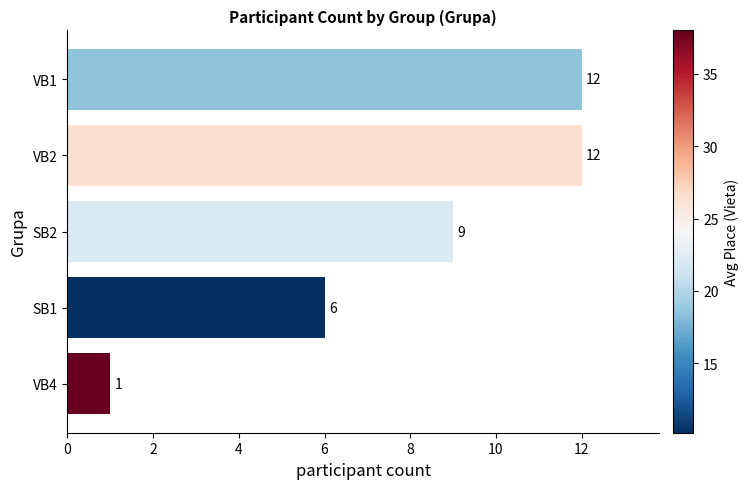

Reading top to bottom, extract all data points from this chart.

VB1=12	VB2=12	SB2=9	SB1=6	VB4=1